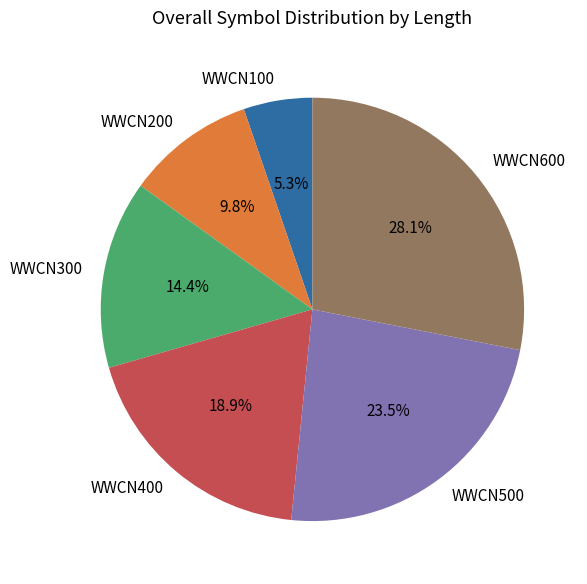

What is the smallest slice in the pie chart?

WWCN100